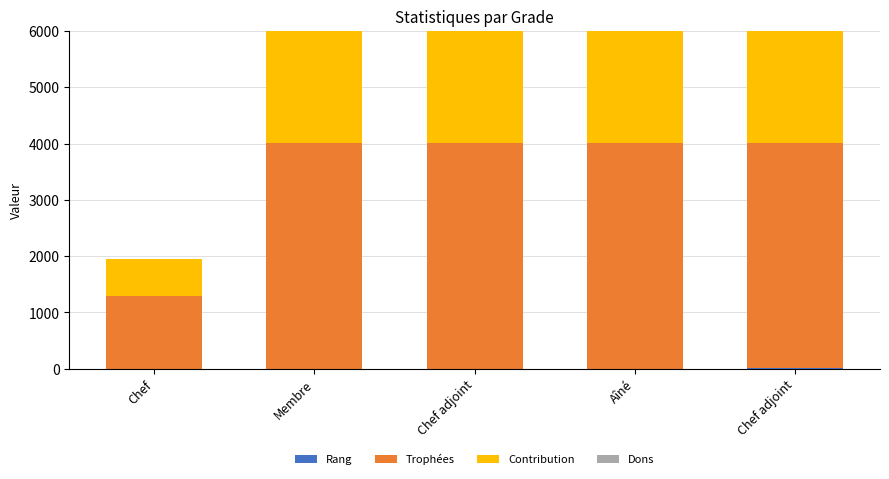

Rank the categories by Rang value from highest to lowest.

Chef adjoint, Aîné, Chef adjoint, Membre, Chef